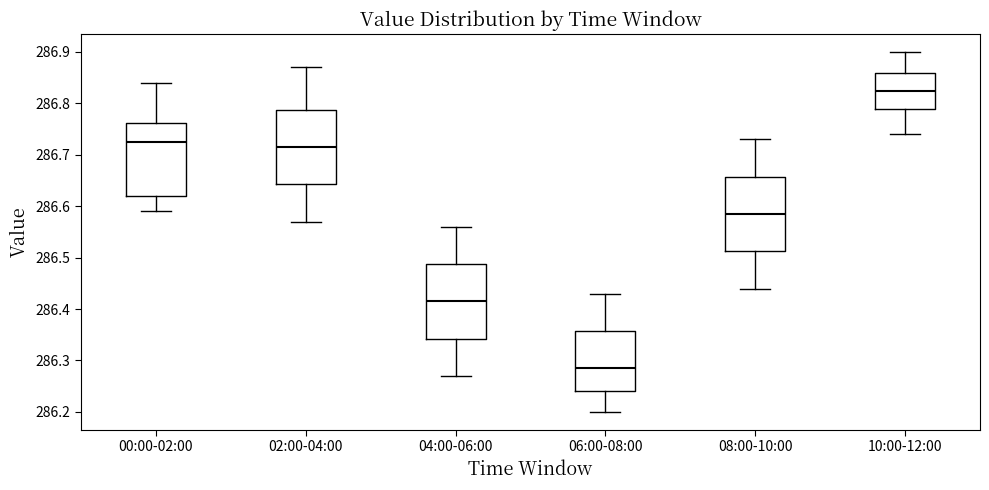

Where is the upper edge of the box for 06:00-08:00 on the y-axis? The values are not printed on the chart, so give them approximately, as read against the axis.

286.36